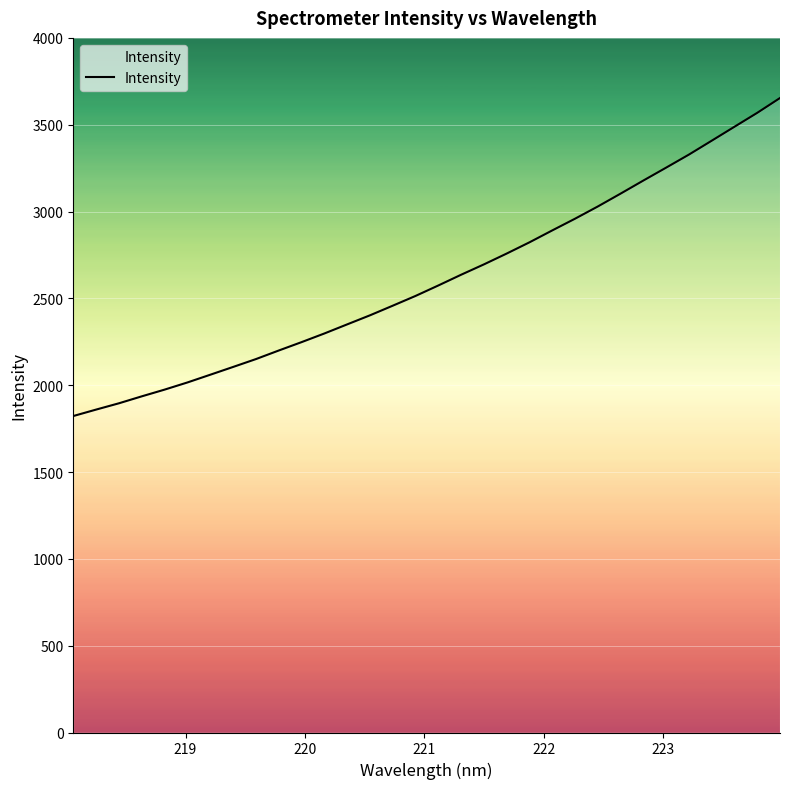

Count the number of data series in this chart.

1